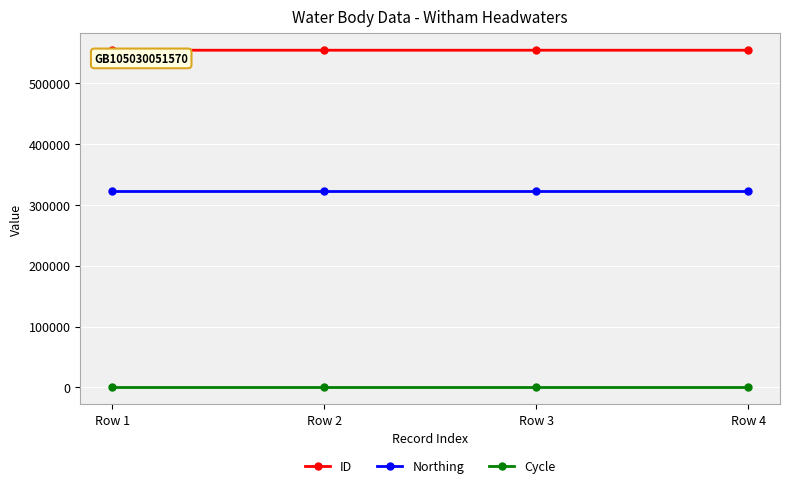

How many data points does each series have?

4